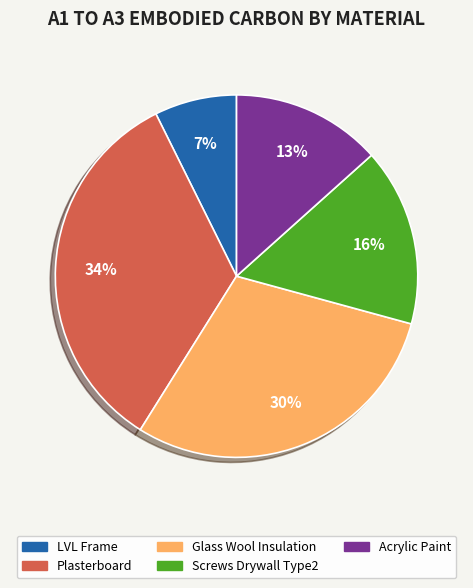

Does any single category account for the majority?

No